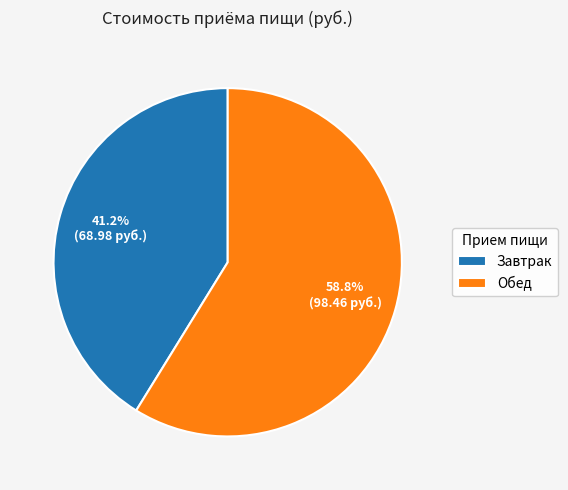

What is the ratio of the value at Обед to the value at Завтрак?

1.4